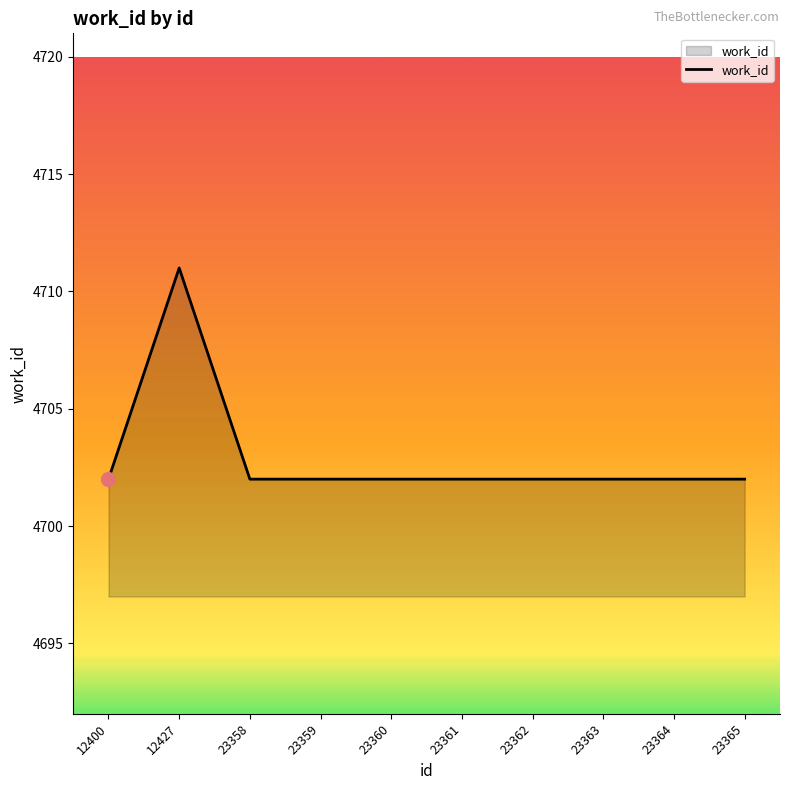

Does the chart have visible grid lines?

No